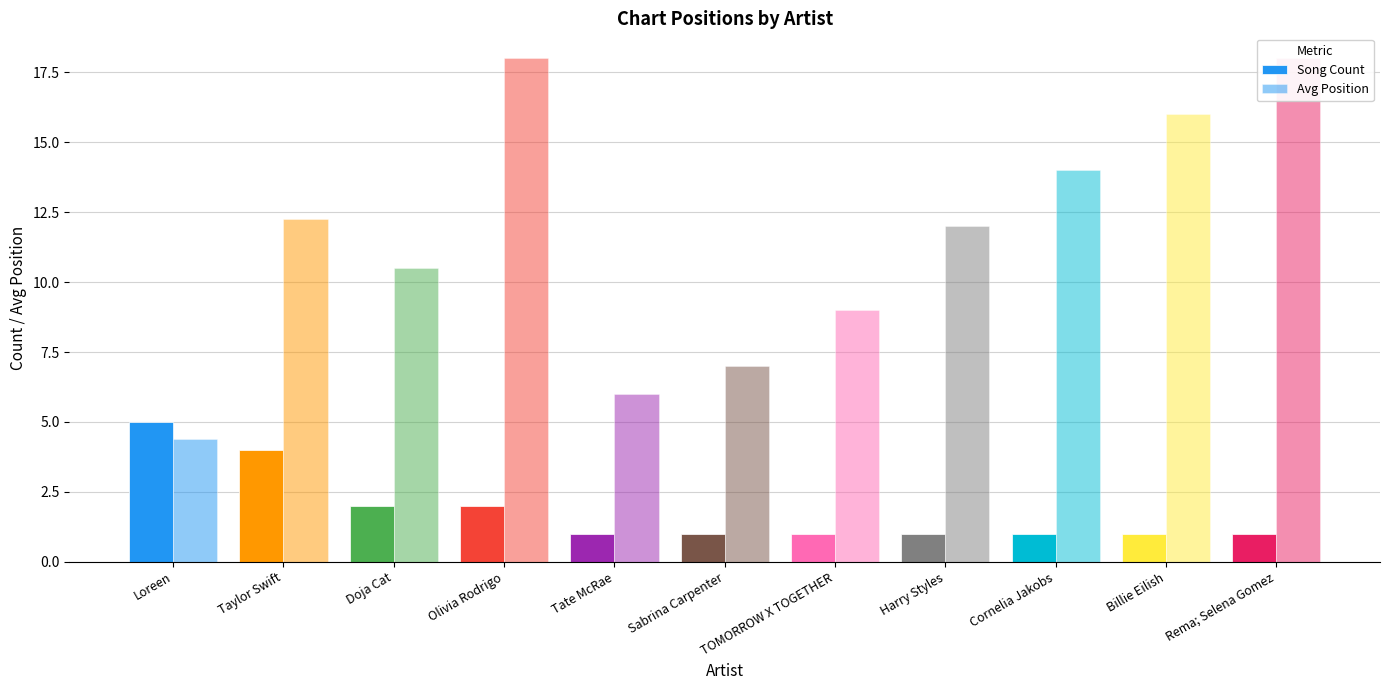

What is the difference between the second highest and minimum values in the Avg Position series?

13.6